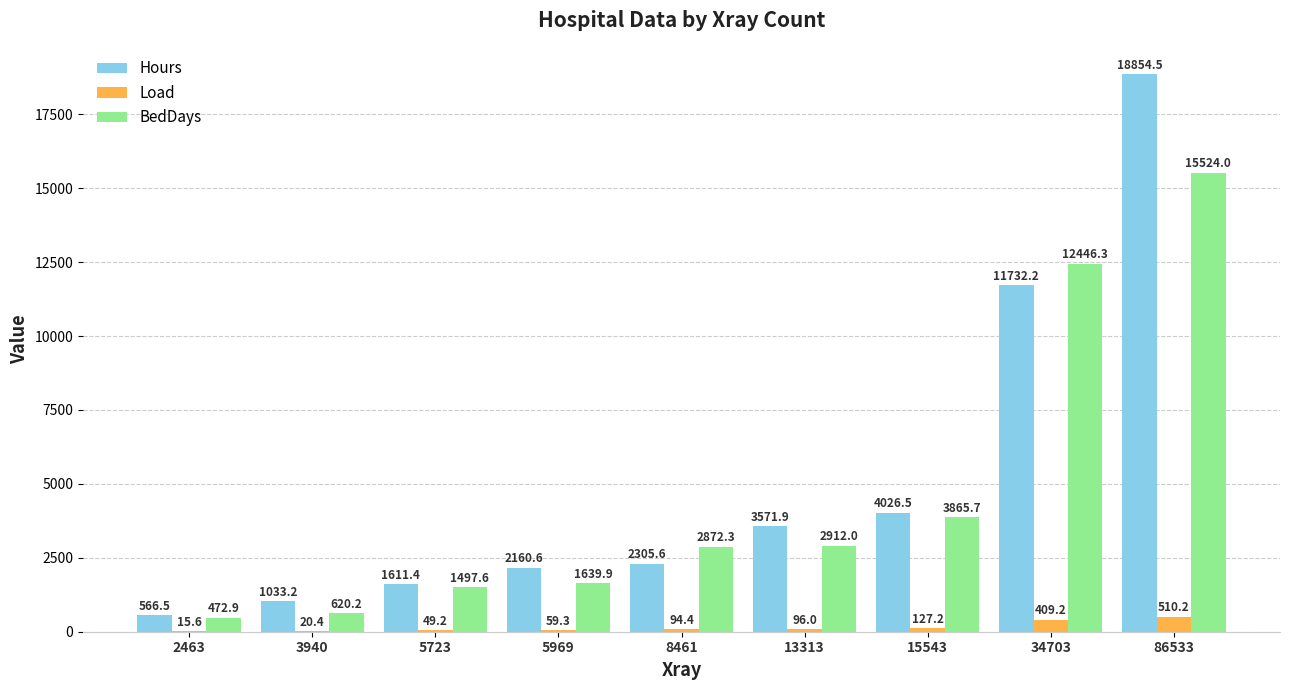

How many groups of bars are there?

9